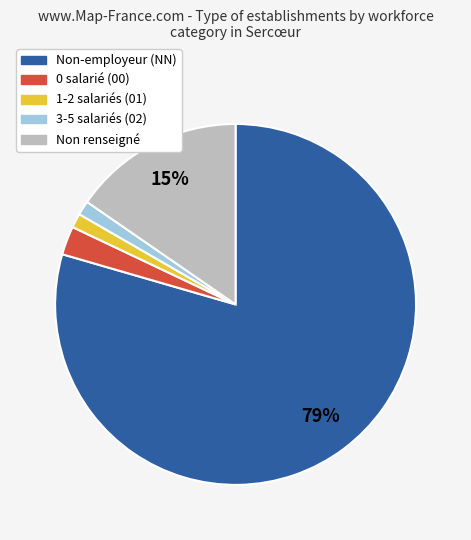

To the nearest percent, what is the average slice percentage?

20%